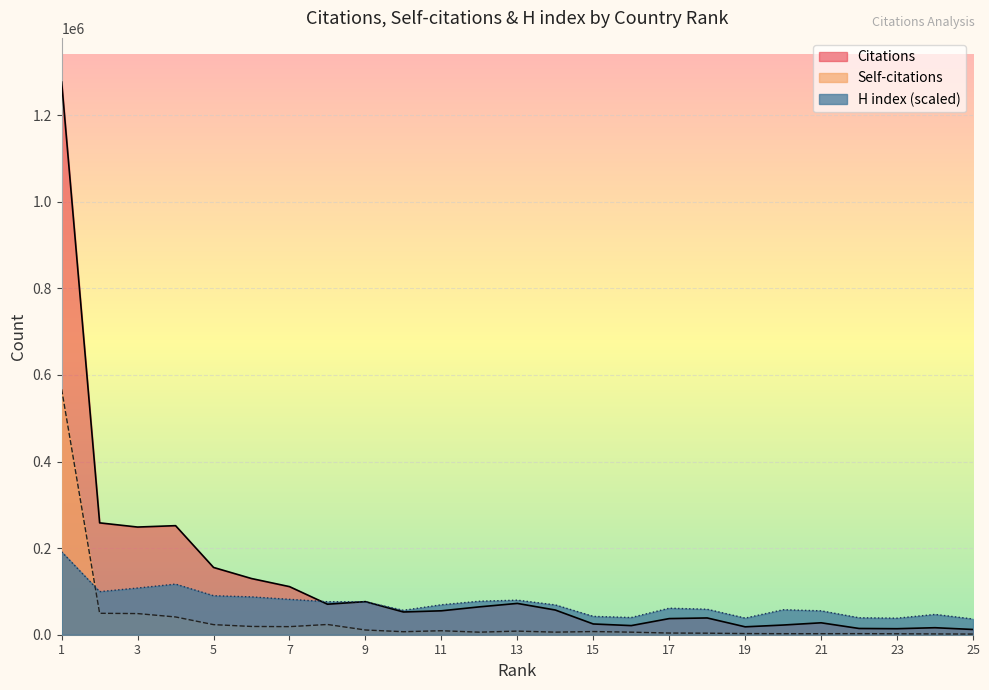

List the labels in order of H index value, smallest first.

25, 23, 19, 22, 16, 15, 24, 21, 10, 20, 18, 17, 14, 11, 9, 8, 12, 13, 7, 6, 5, 2, 3, 4, 1